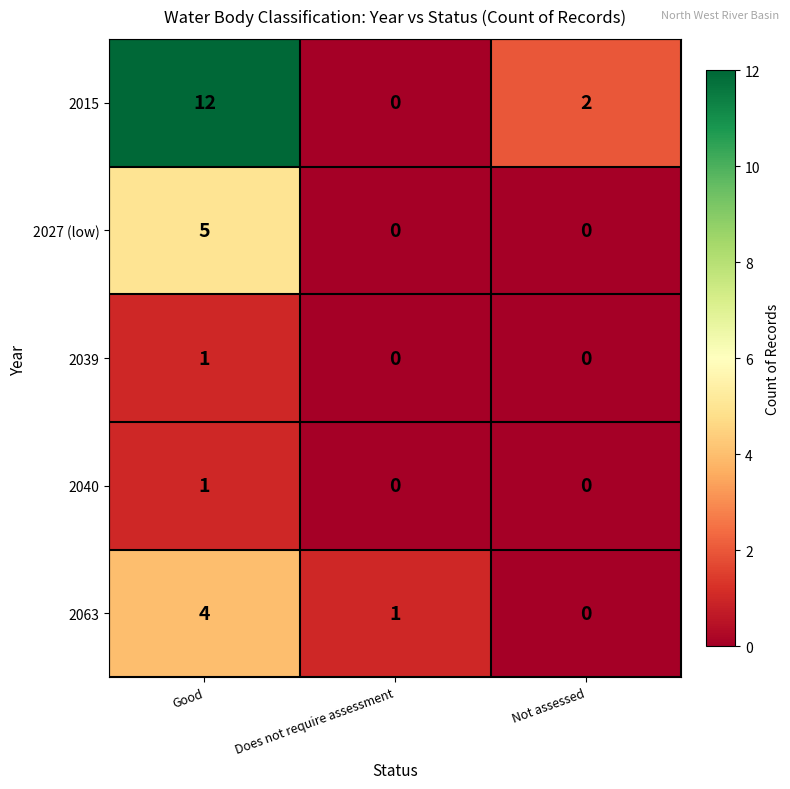

What is the total value across all series at Good?

23